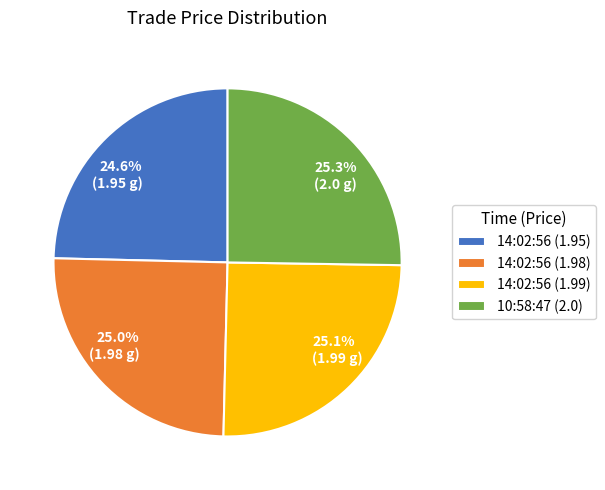

Does 10:58:47 (2.0) represent more than half of the total?

No